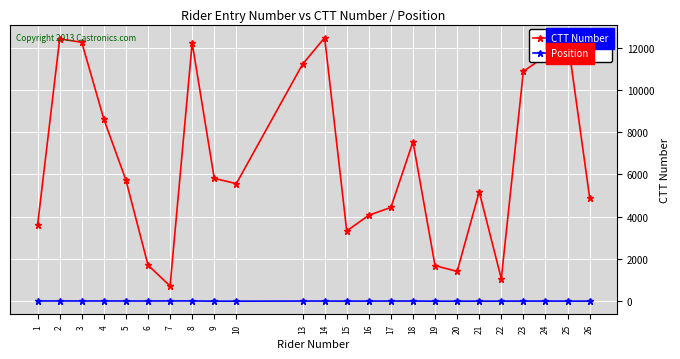

What is the total value across all series at 4?

8622